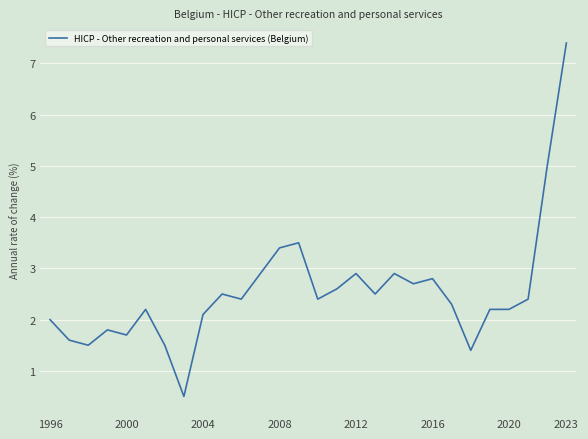

What is the maximum value shown in the chart?

7.4